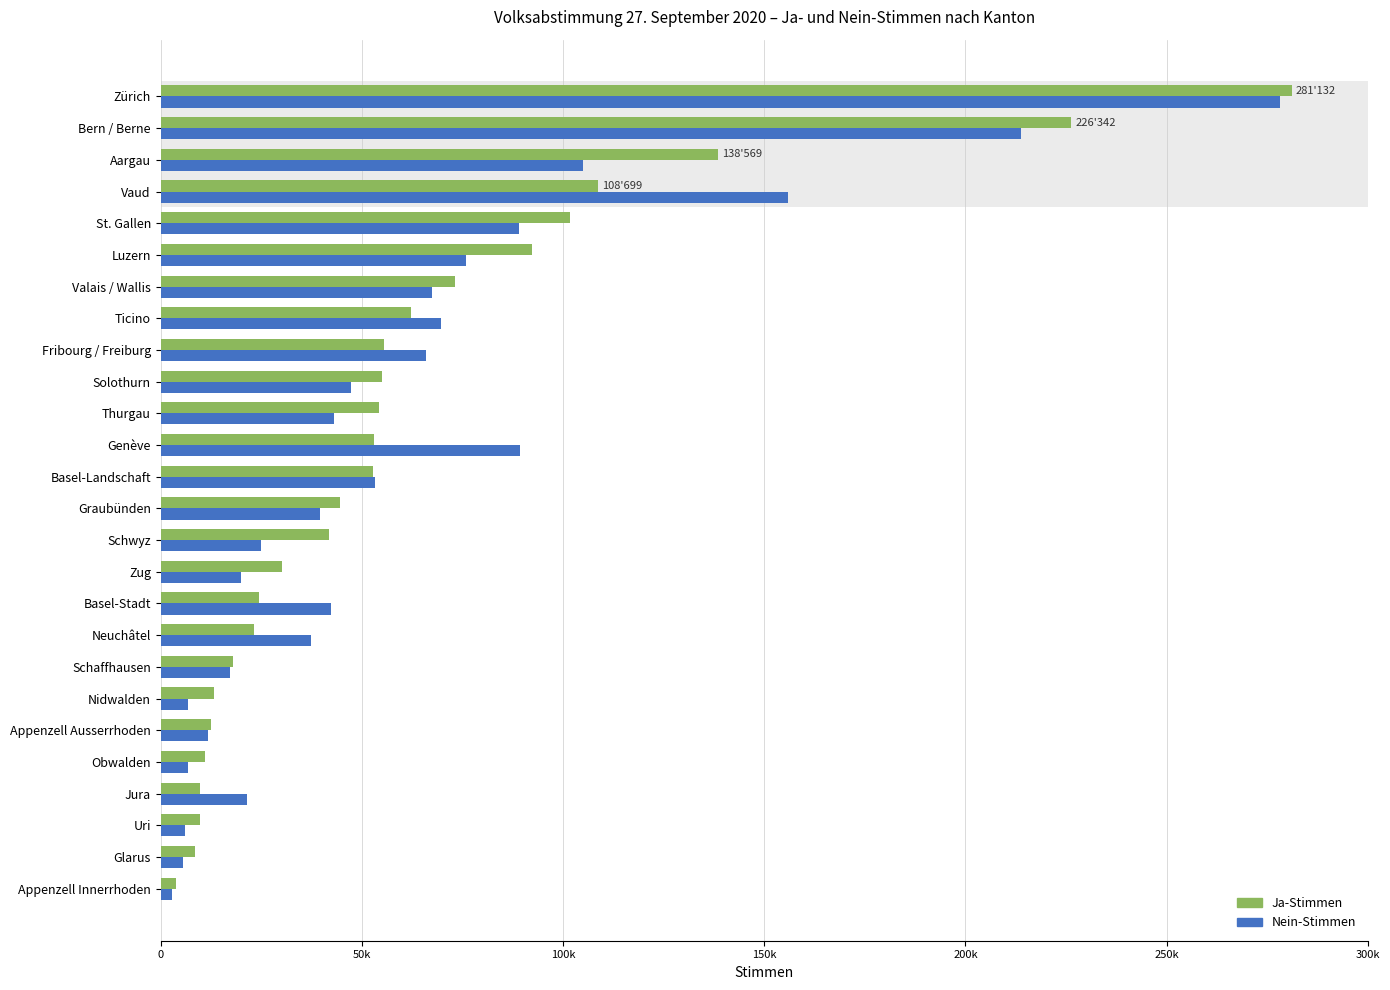

What are all the series names shown in the legend?

Ja-Stimmen, Nein-Stimmen